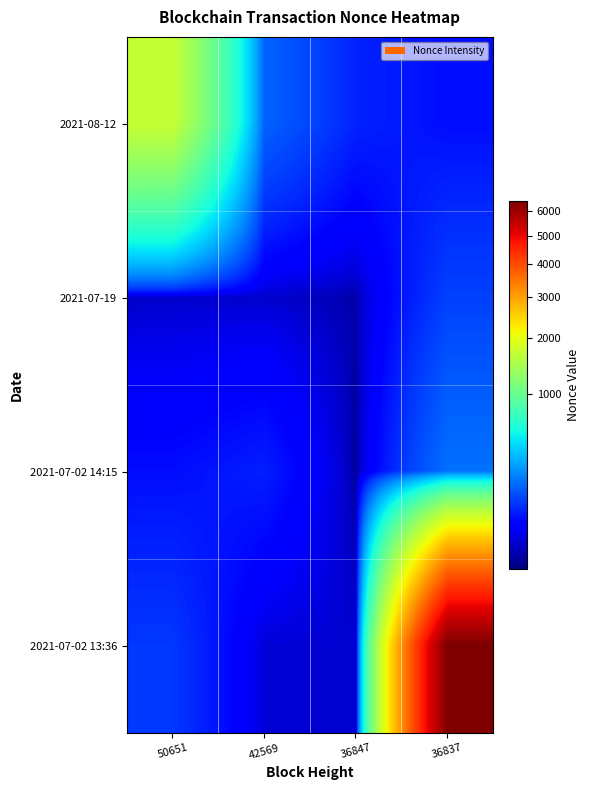

What is the difference between the highest and lowest values at 36837?

6378.5